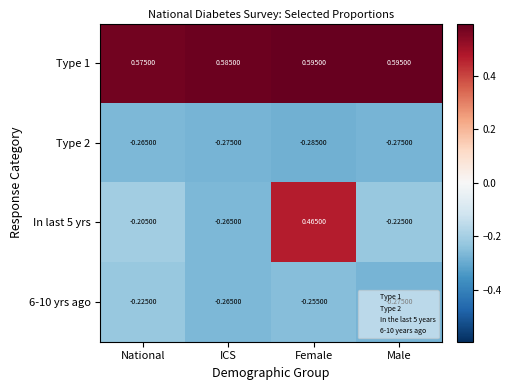

At which category does the chart reach its minimum across all series?

Female